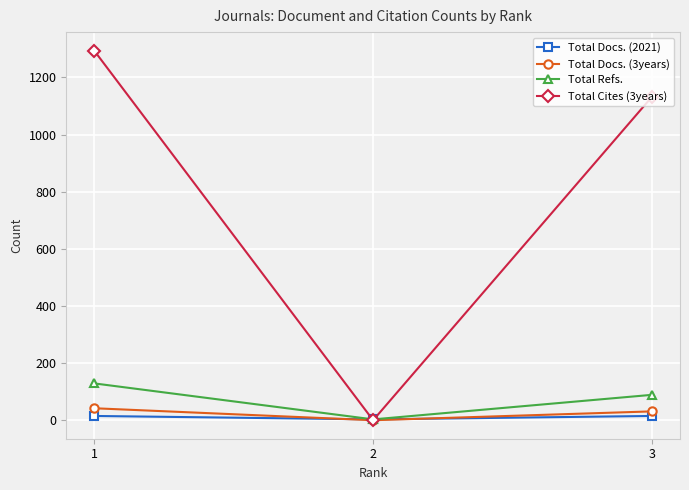

At which label does Total Cites (3years) reach its peak?

1